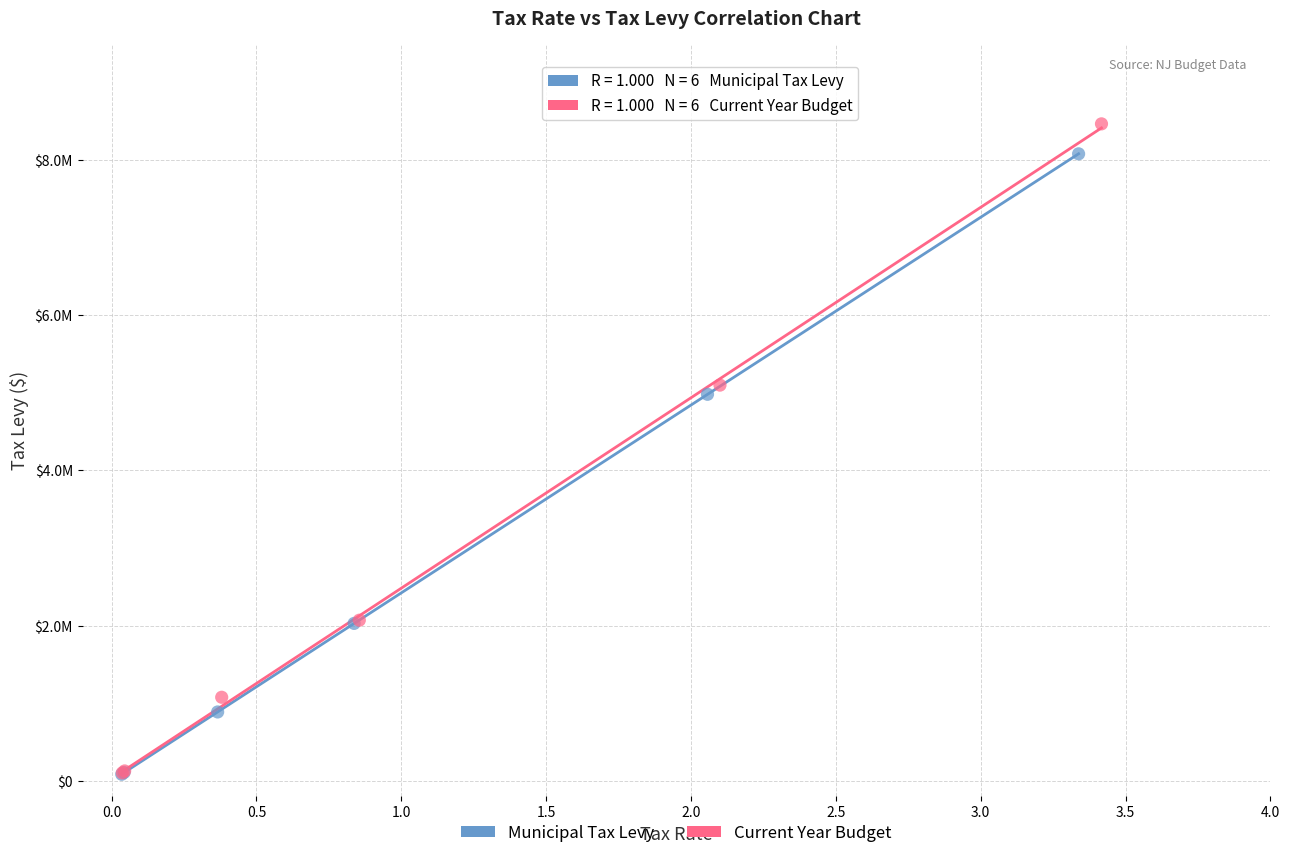

Which series contains the highest Y value?

Current Year Budget